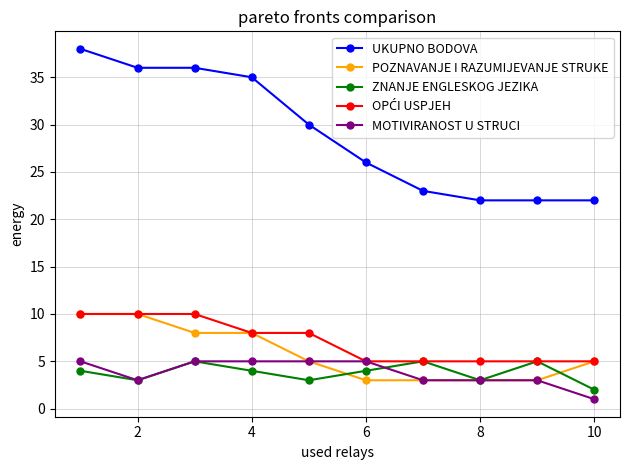

What is the smallest value displayed?

1